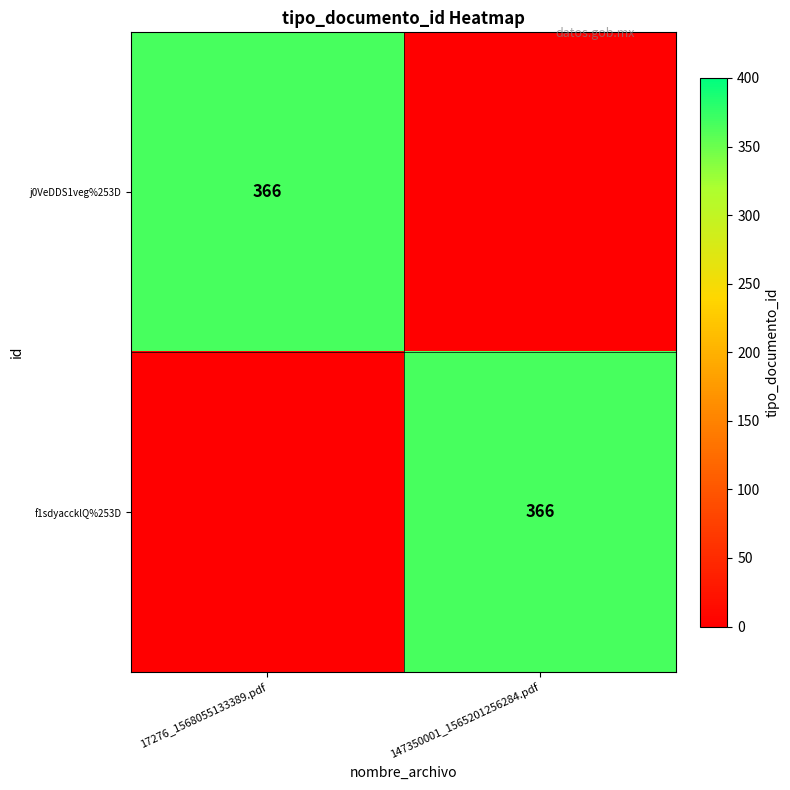

The j0VeDDS1veg%253D series shows 366 at 17276_1568055133389.pdf. True or false?

True